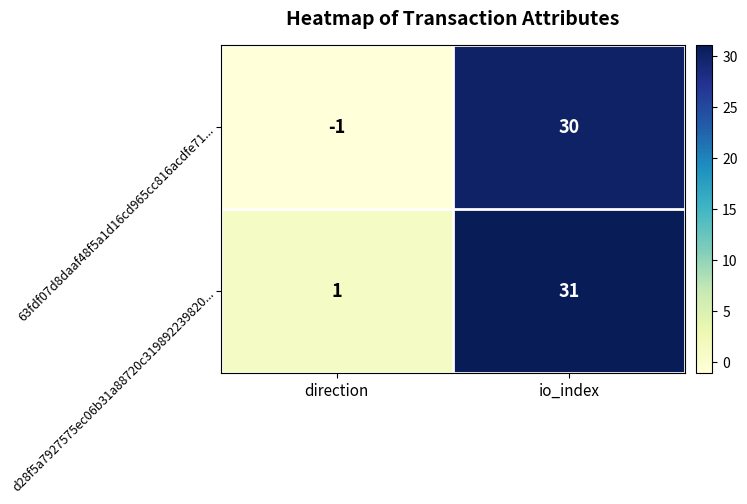

Reading left to right, extract all data points from this chart.

63fdf07d8daaf48f5a1d16cd965cc816acdfe71...: -1	30
d28f5a7927575ec06b31a88720c319892239820...: 1	31